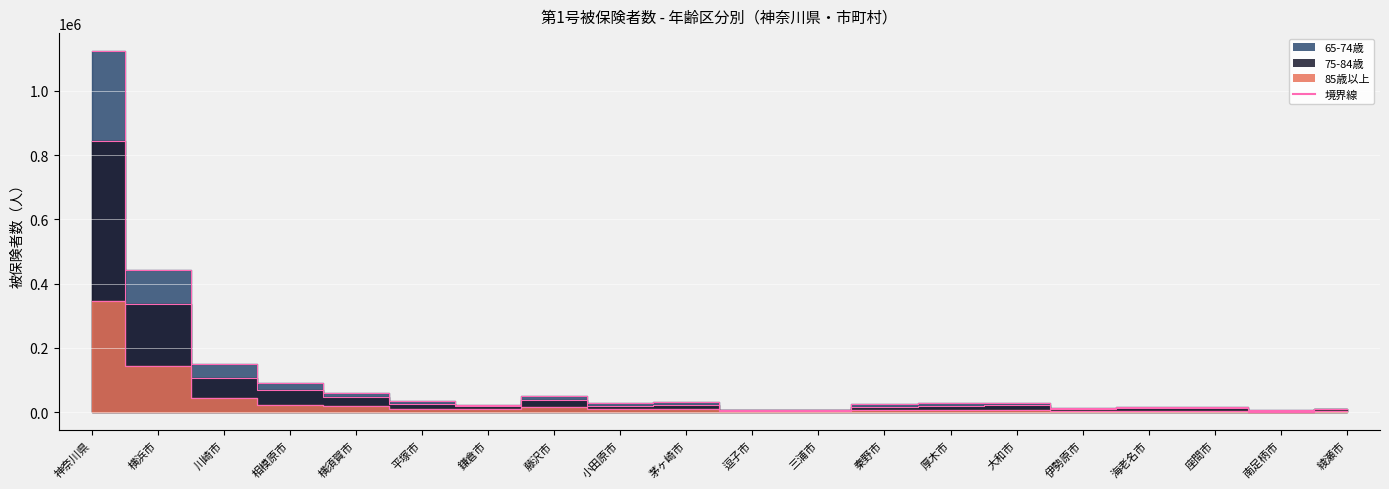

True or false: 85歳以上 has a value of 6010 at 秦野市.

True